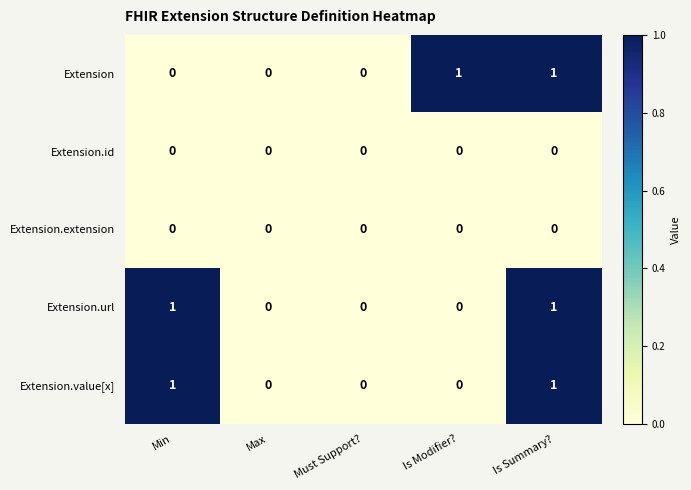

How many distinct data groups are displayed?

5